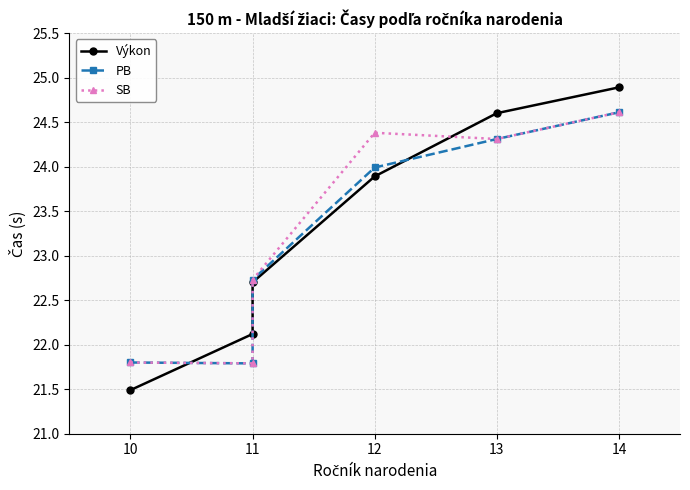

What is the difference between the maximum and minimum values in the SB series?

2.8